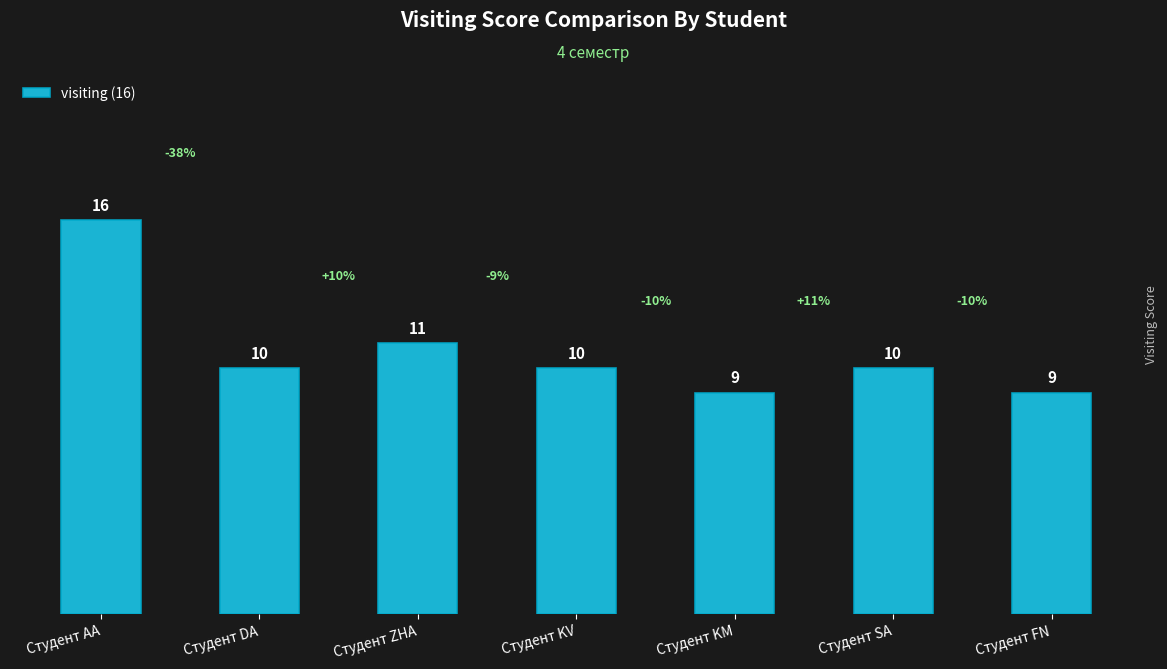

Is it true that the value at Студент ZHA is 18?

False